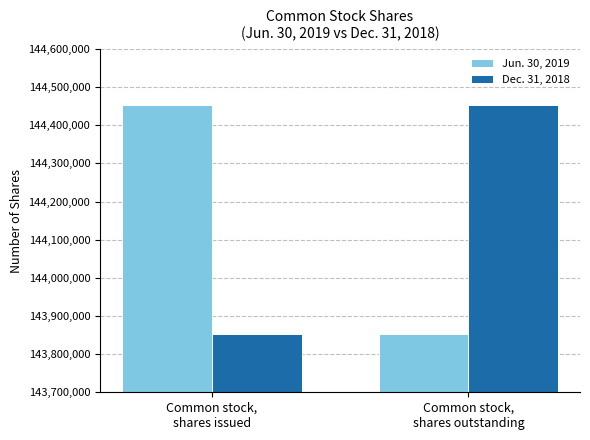

Where is Dec. 31, 2018 nearest to the value 144153863?

Common stock,
shares issued